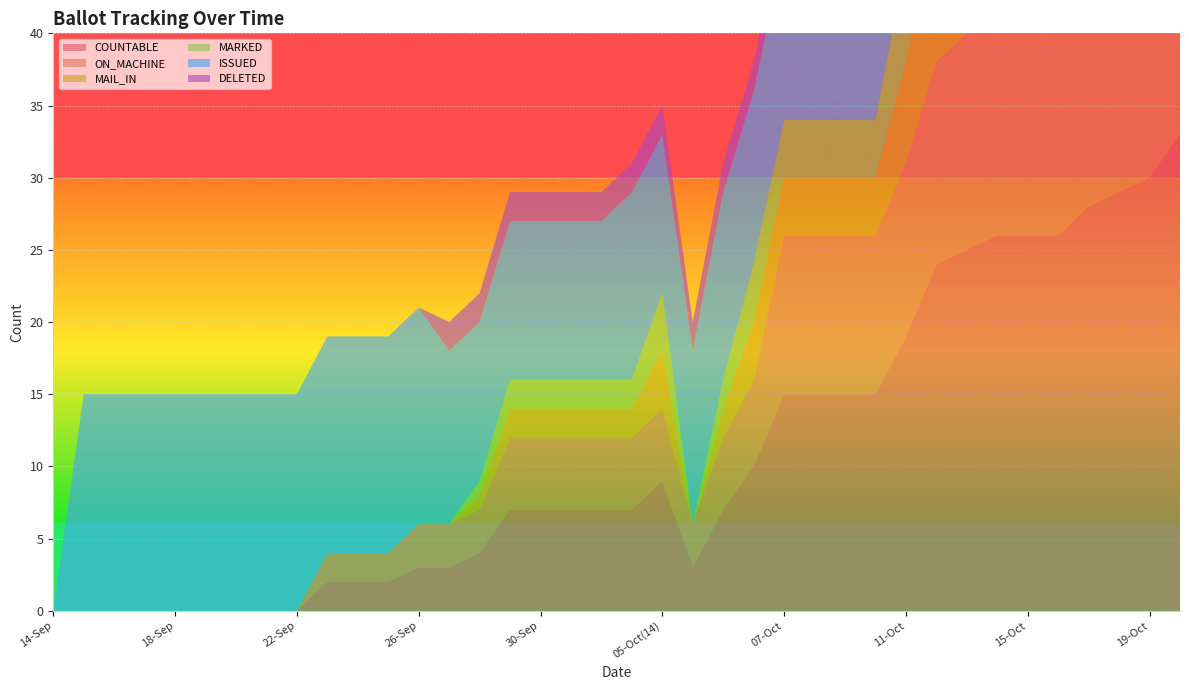

Reading left to right, transcribe all the data shown in this chart.

COUNTABLE: 0	0	0	0	0	0	0	0	0	2	2	2	3	3	4	7	7	7	7	7	9	3	7	10	15	15	15	15	19	24	25	26	26	26	28	29	30	33
ON_MACHINE: 0	0	0	0	0	0	0	0	0	2	2	2	3	3	3	5	5	5	5	5	5	3	5	6	11	11	11	11	12	14	15	16	16	16	18	19	19	21
MAIL_IN: 0	0	0	0	0	0	0	0	0	0	0	0	0	0	1	2	2	2	2	2	4	0	2	4	4	4	4	4	7	10	10	10	10	10	10	10	11	12
MARKED: 0	0	0	0	0	0	0	0	0	0	0	0	0	0	1	2	2	2	2	2	4	0	2	4	4	4	4	4	7	10	10	10	10	10	10	10	11	12
ISSUED: 0	15	15	15	15	15	15	15	15	15	15	15	15	12	11	11	11	11	11	13	11	12	13	12	12	12	12	12	9	6	6	6	6	6	6	6	5	4
DELETED: 0	0	0	0	0	0	0	0	0	0	0	0	0	2	2	2	2	2	2	2	2	2	2	2	2	2	2	2	2	2	2	2	2	2	2	2	4	4